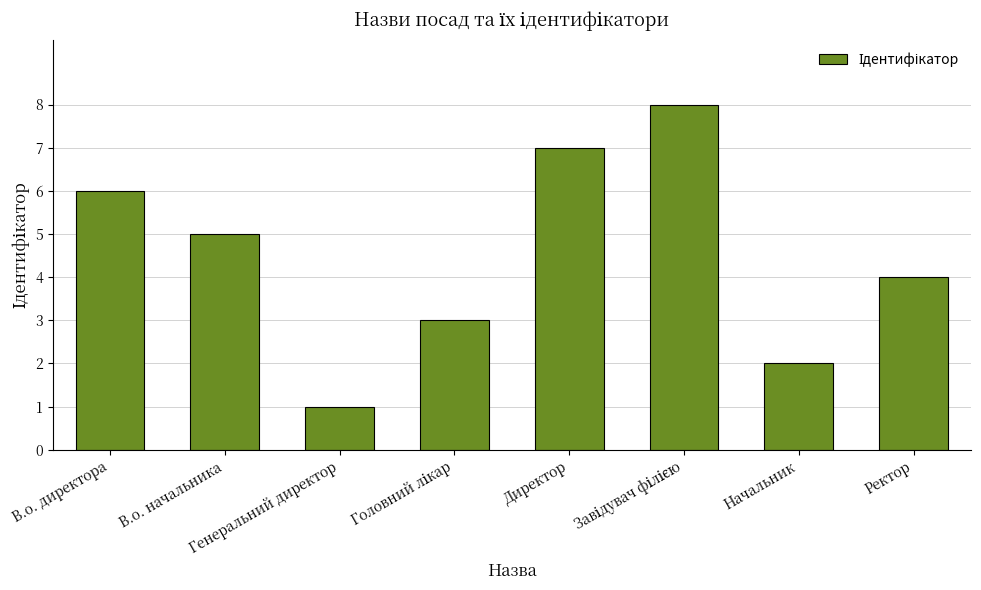

At which label does the data first exceed 5?

В.о. директора